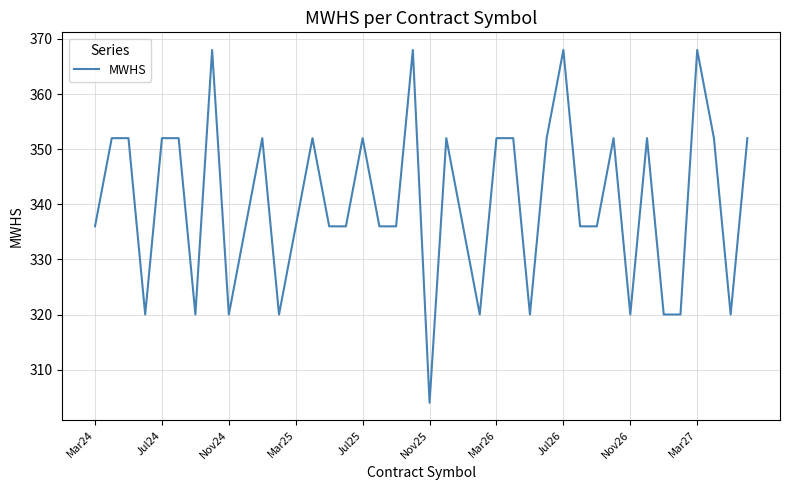

What is the greatest value displayed?

368